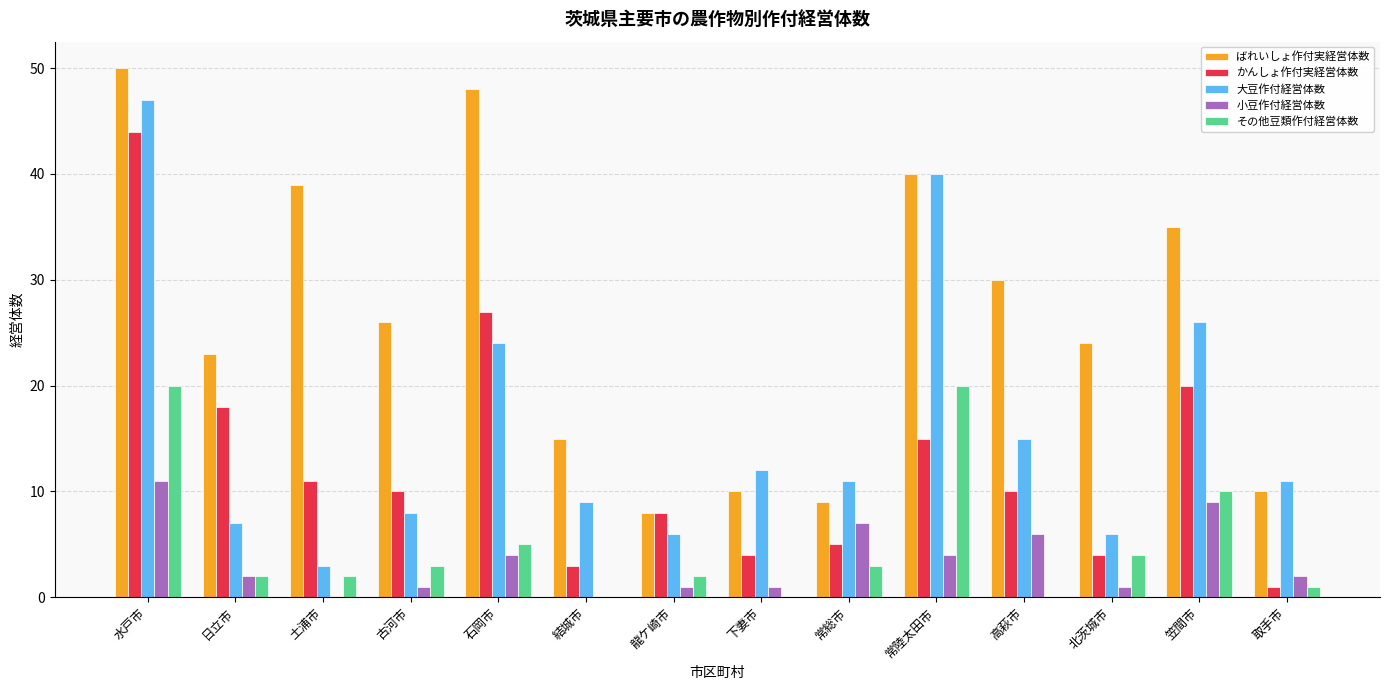

What is the maximum value shown in the chart?

50